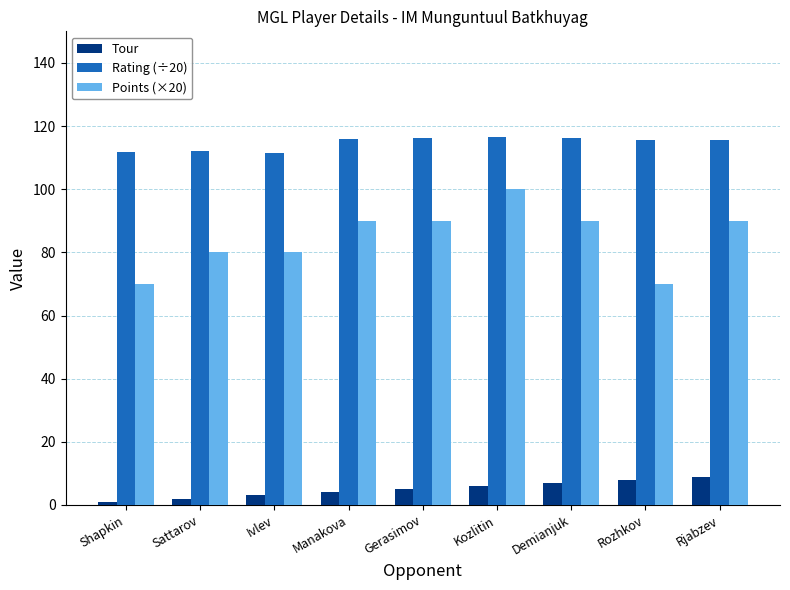

Read the Tour value at Rozhkov.

8.0